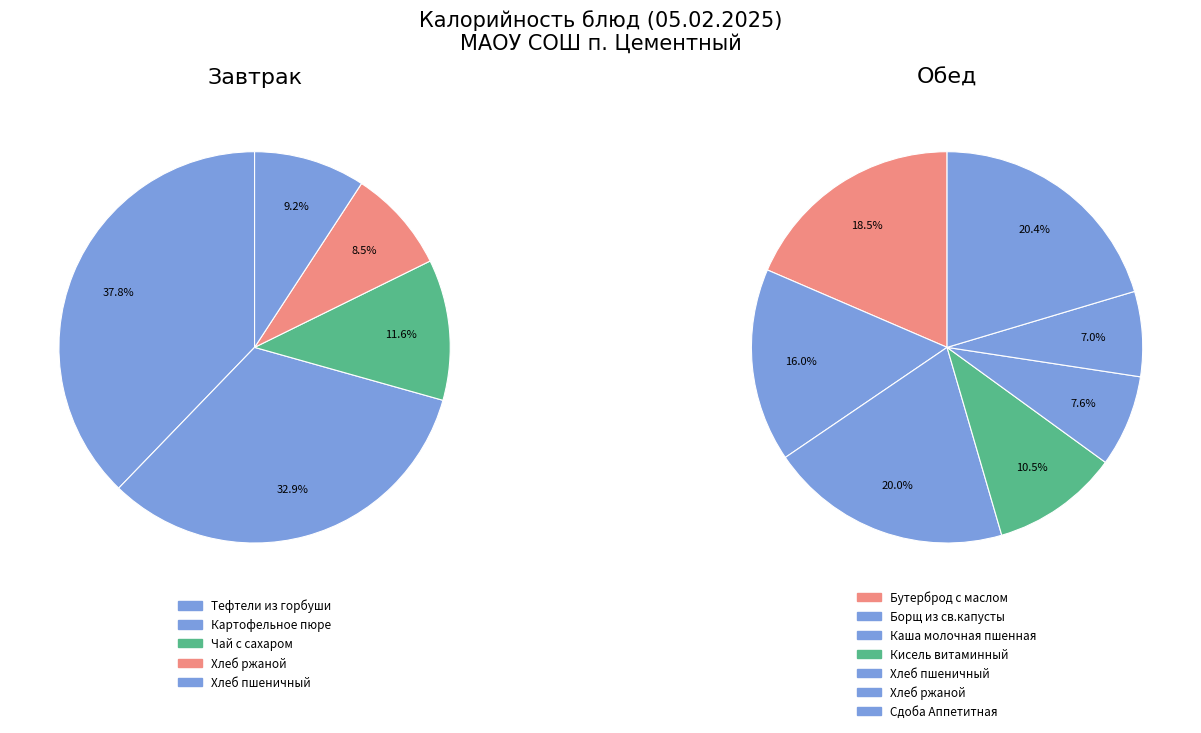

Which category has the smallest portion of the pie?

Завтрак (хлеб - Хлеб ржаной)